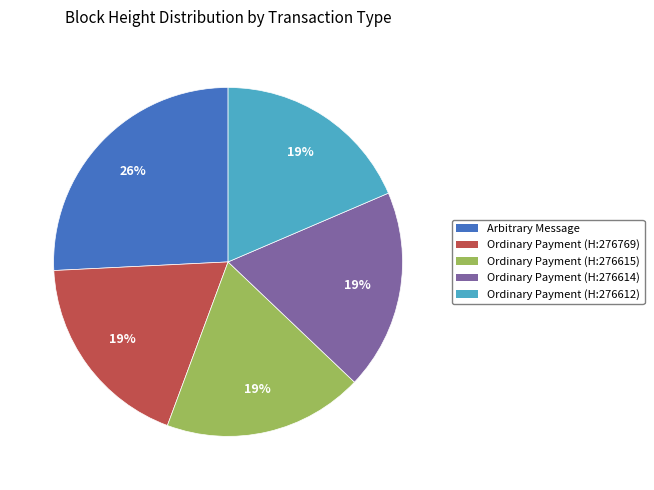

Which category has the biggest portion of the pie?

Arbitrary Message